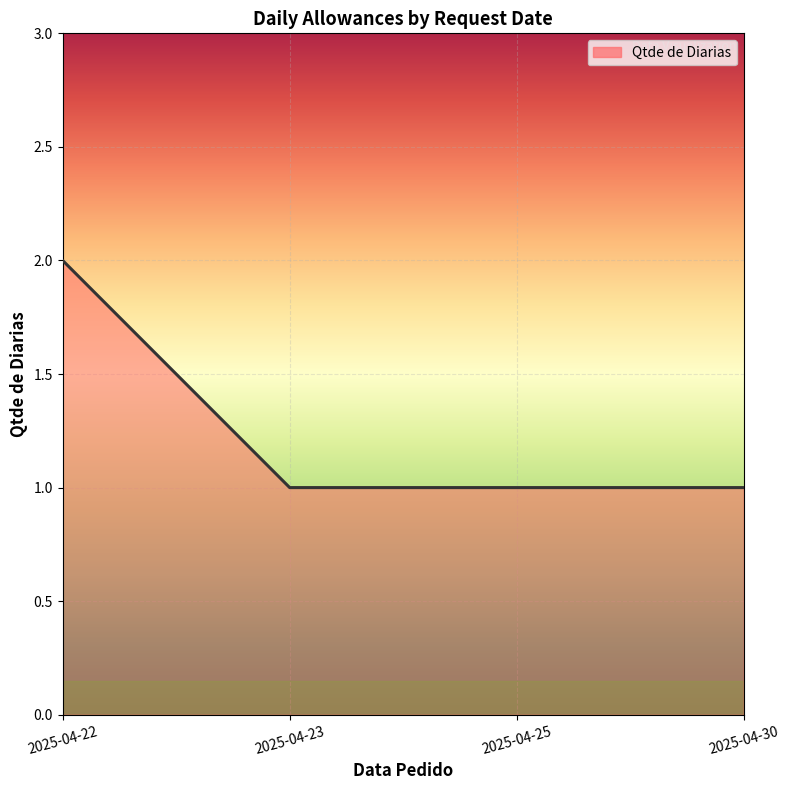

What is the average value?

1